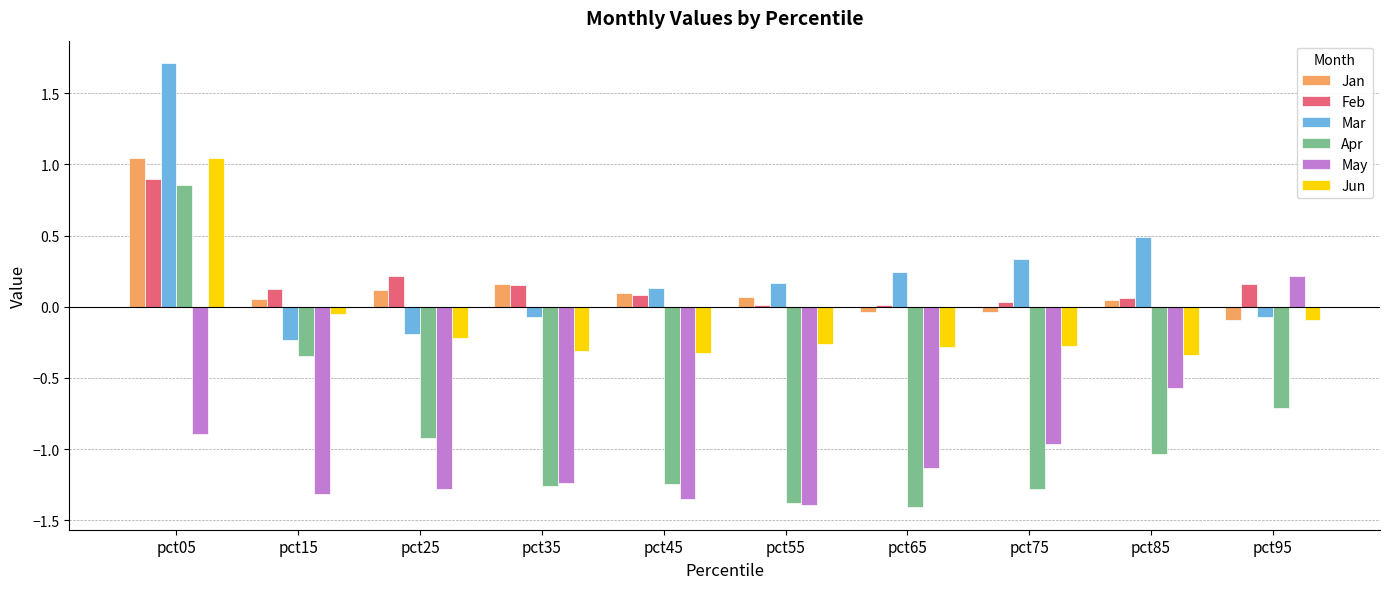

What is the sum of all Apr values?

-8.7